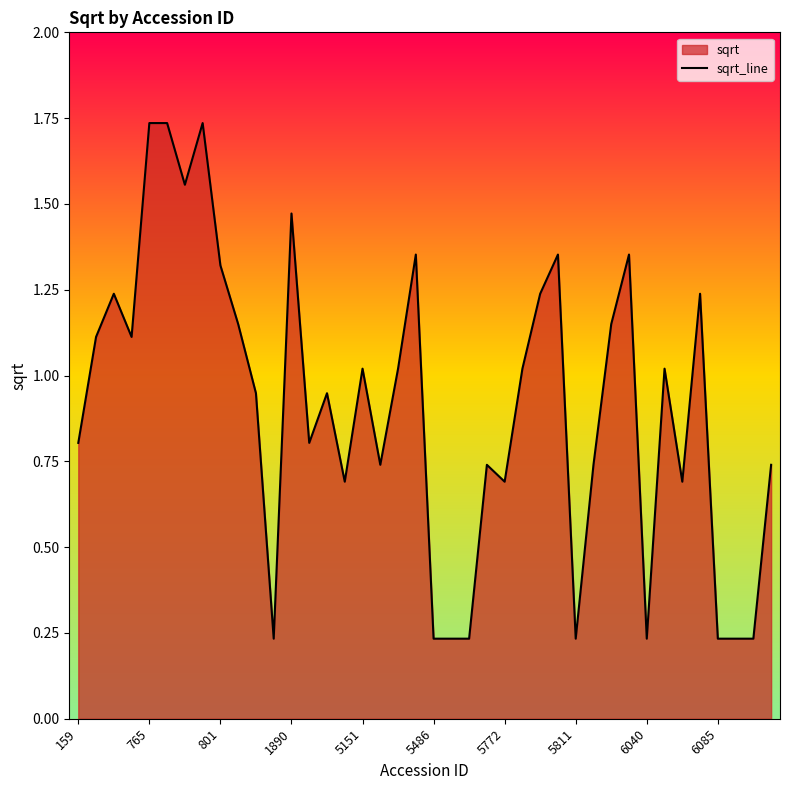

Count the number of categories in the chart.

40